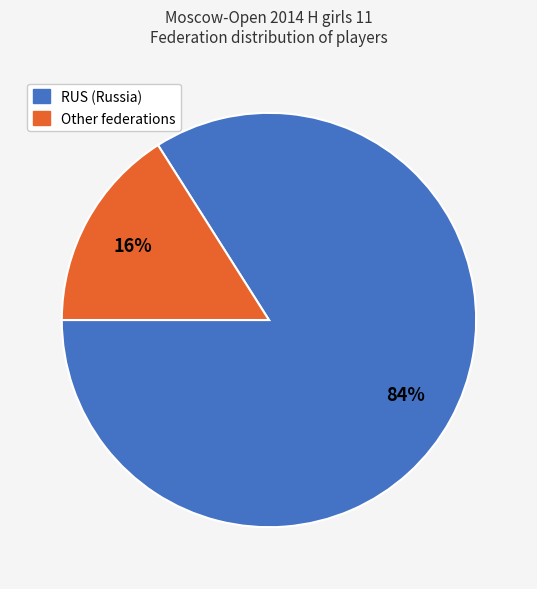

Is there a majority slice in this chart?

Yes